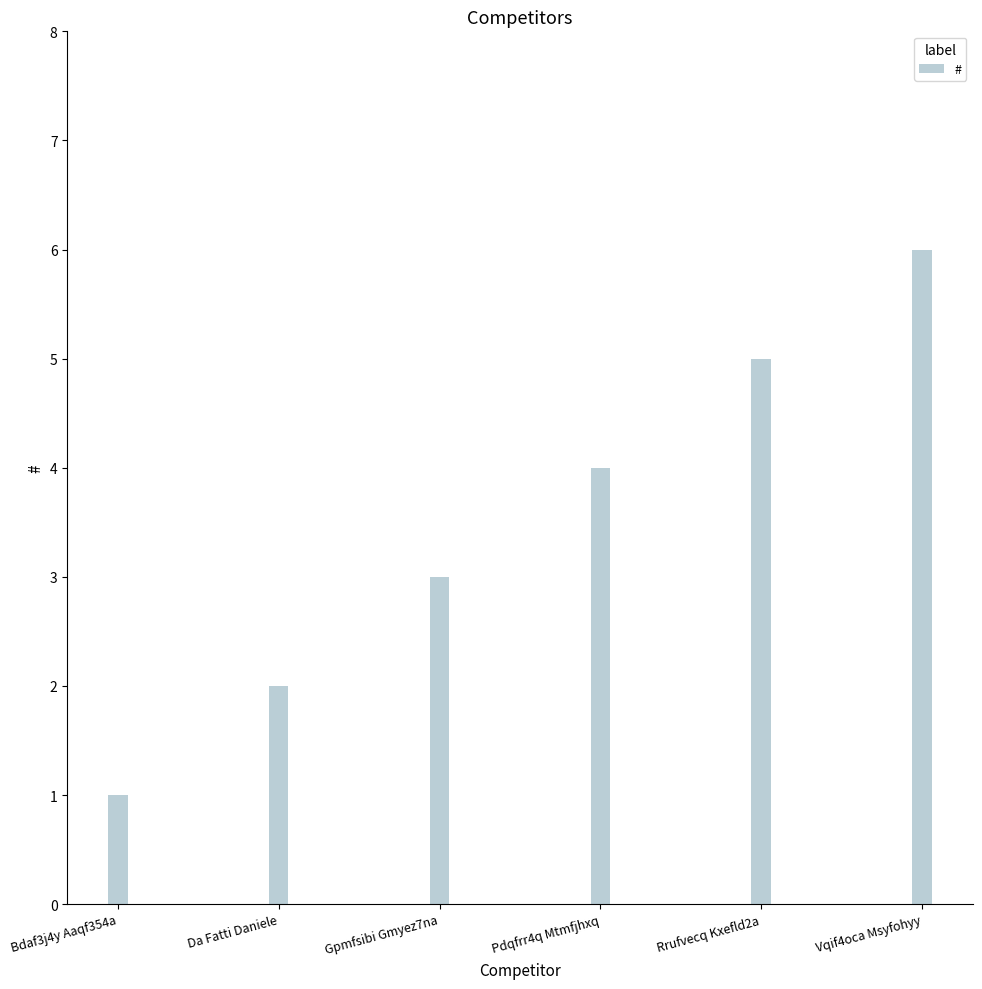

What is the change in value from Pdqfrr4q Mtmfjhxq to Vqif4oca Msyfohyy?

+2